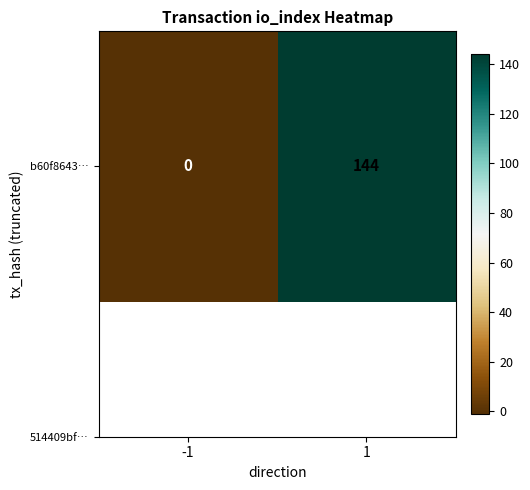

List the labels in order of value, smallest first.

-1, 1